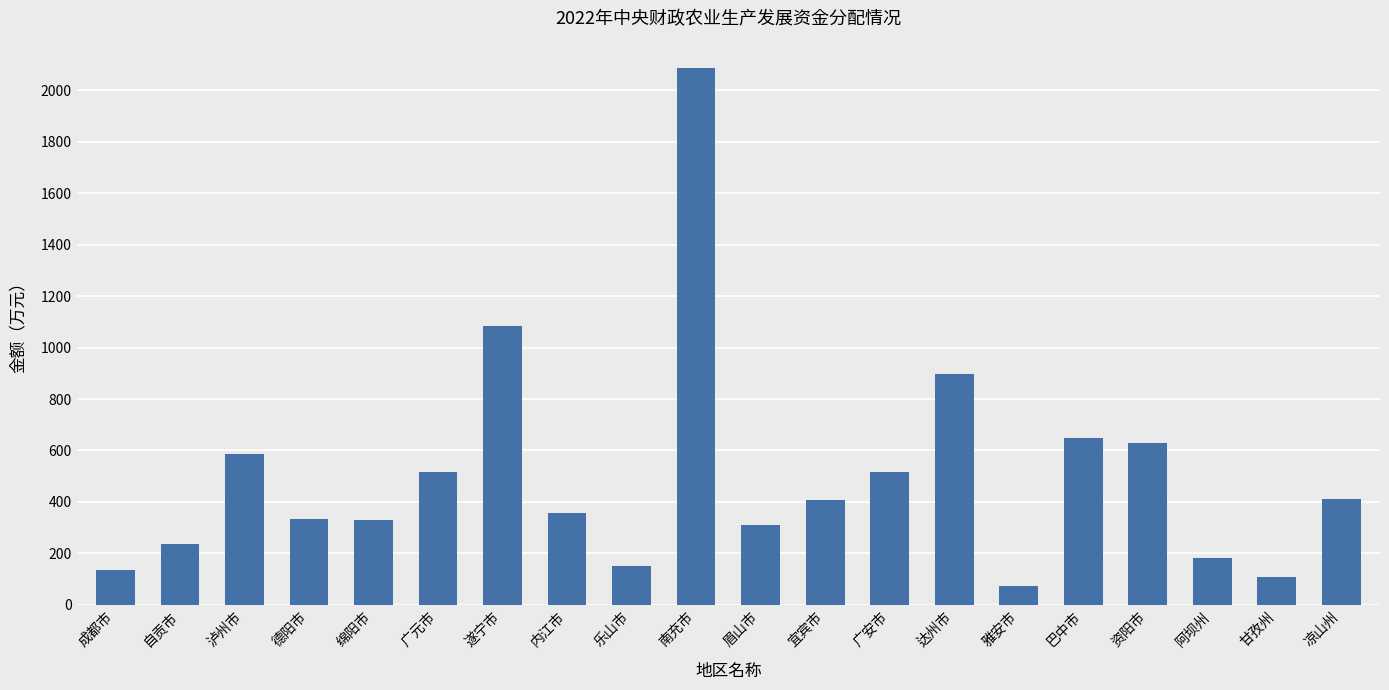

What is the difference between the maximum and second lowest values?

1979